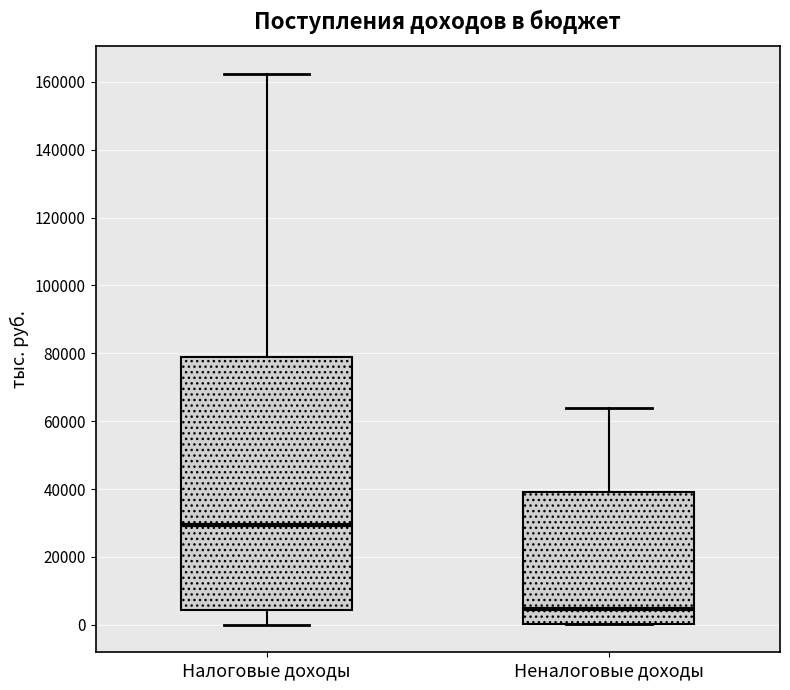

Reading left to right, read every box against the y-axis: the position of its median line, the range the box covers, and the ends of its whiskers. The values are not printed on the chart, so give them approximately, as read against the axis.

Налоговые доходы: median 30000, box 4000 to 80000, whiskers 0 to 162000
Неналоговые доходы: median 4000, box 0 to 40000, whiskers 0 to 64000